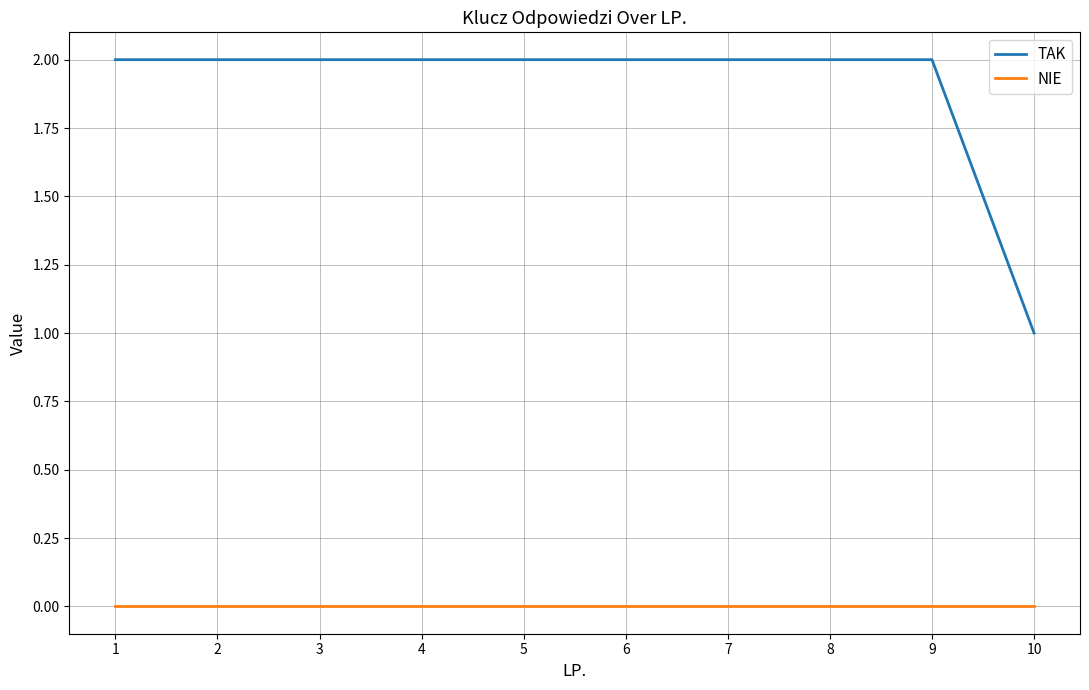

True or false: TAK and NIE intersect in this chart.

False